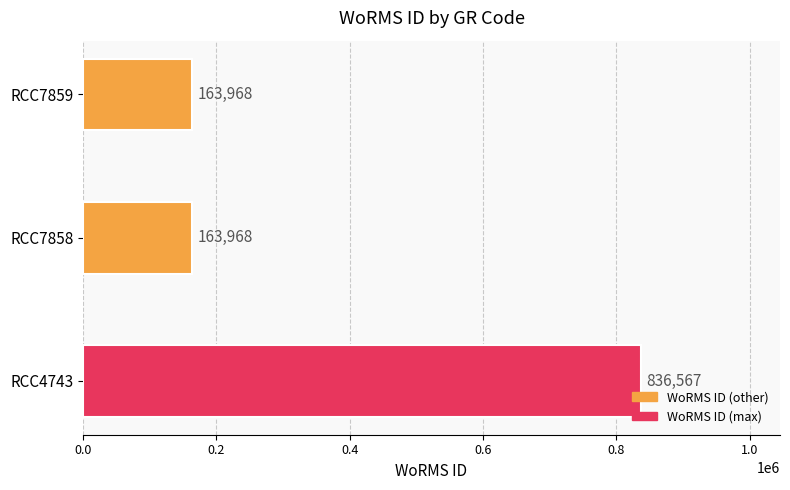

The chart shows a value of 163968 at RCC7859. True or false?

True